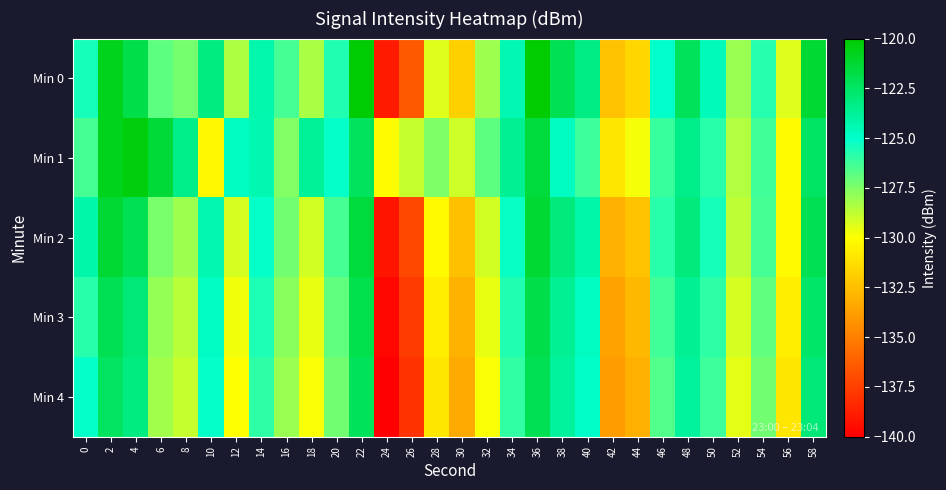

At which category is the sum across all series the highest?

36